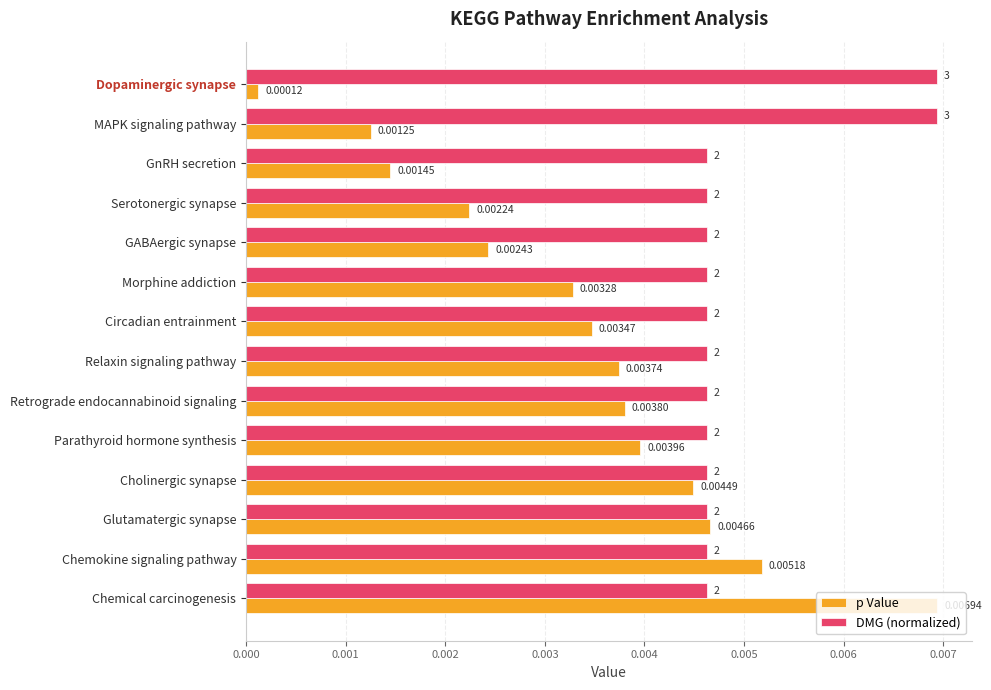

What are all the series names shown in the legend?

p Value, DMG (normalized)